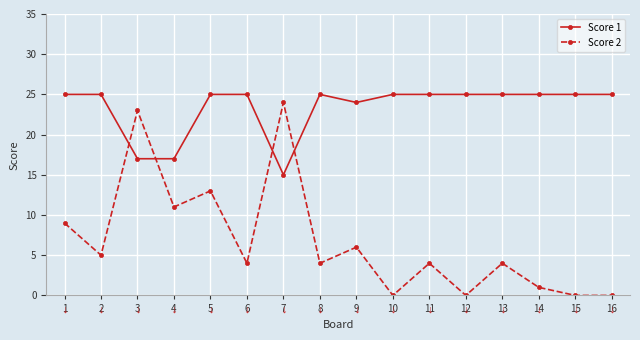

What is the highest value of the Score 2 series?

24